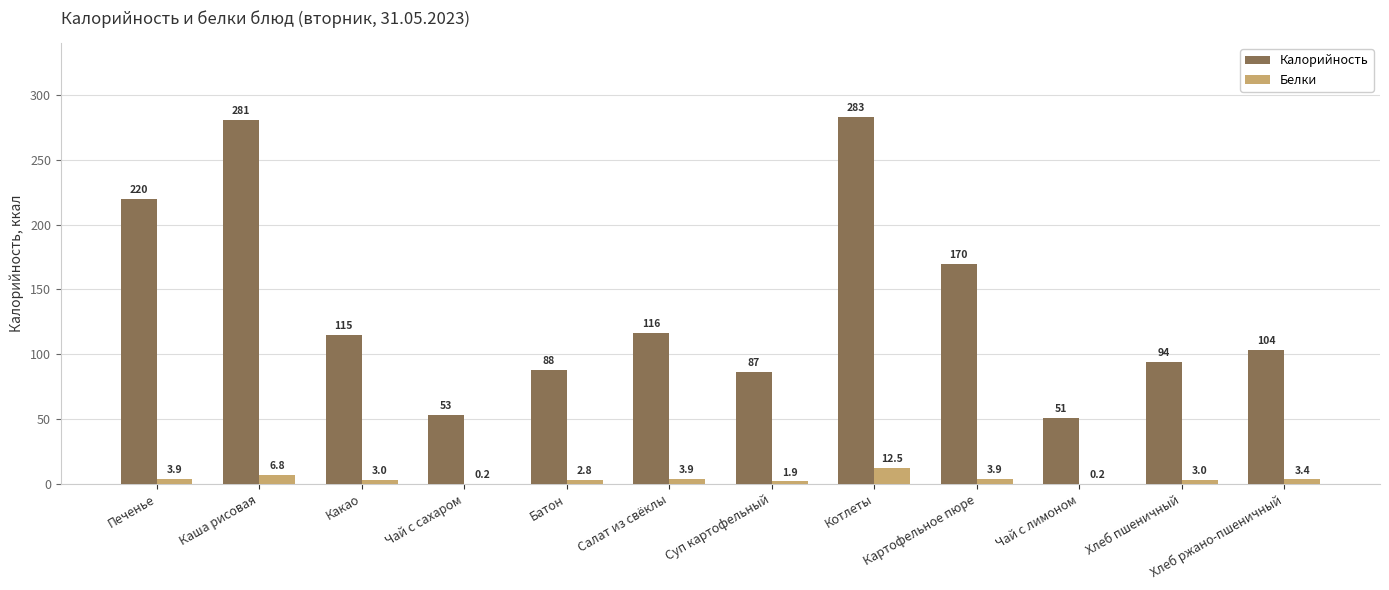

What is the sum of the Калорийность values at Печенье and Котлеты?

502.8